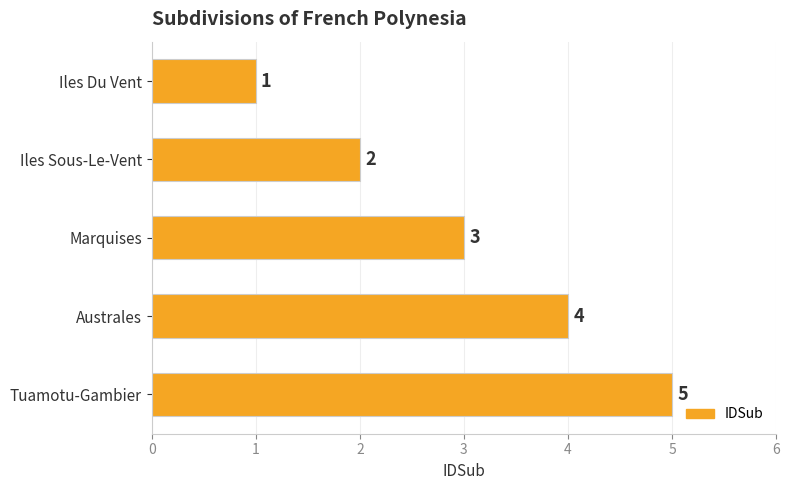

What is the difference between the maximum and second lowest values?

3